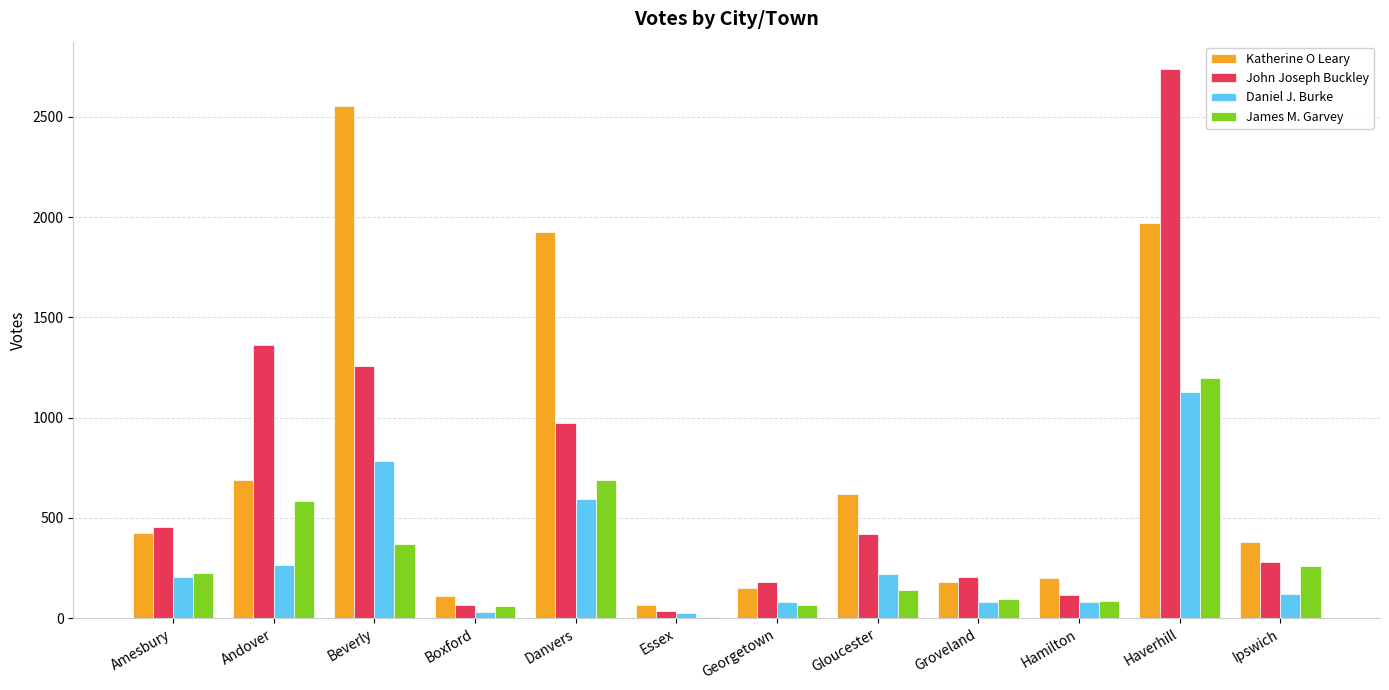

The James M. Garvey series shows 252 at Gloucester. True or false?

False